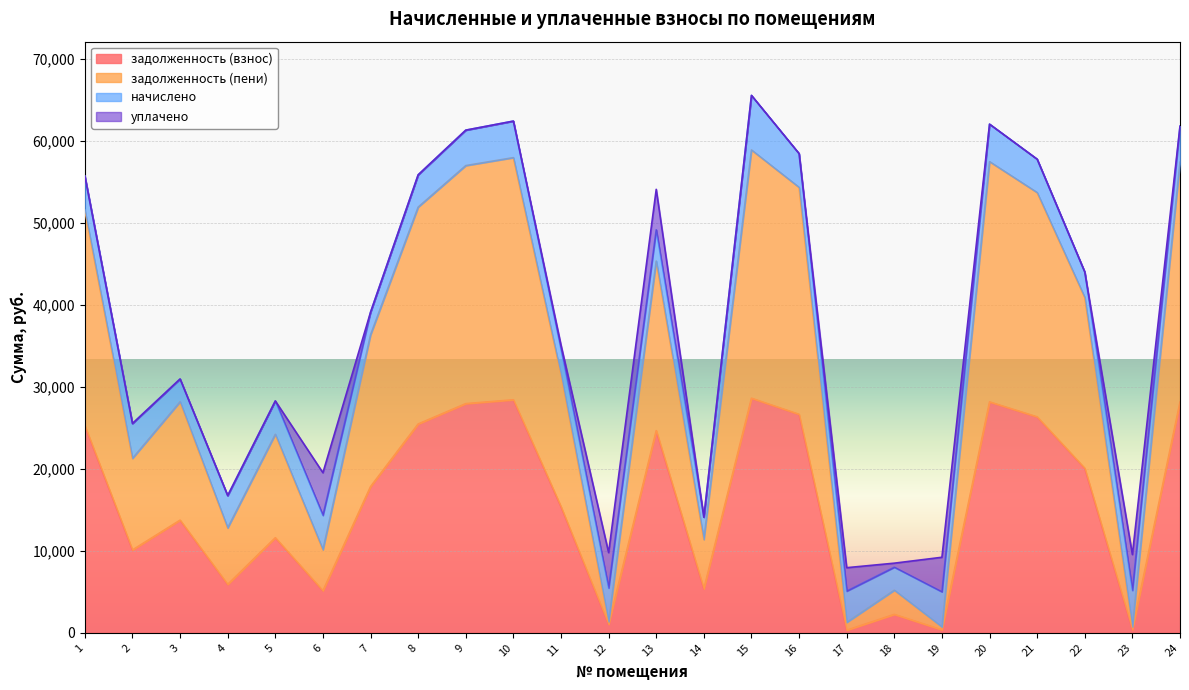

At which category does задолженность (взнос) reach its first local valley?

2